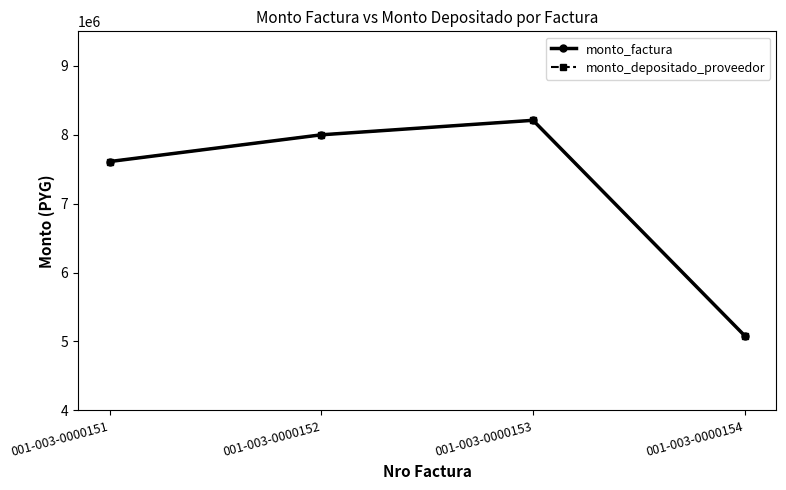

At 001-003-0000153, list the series in order from largest to smallest.

monto_factura, monto_depositado_proveedor